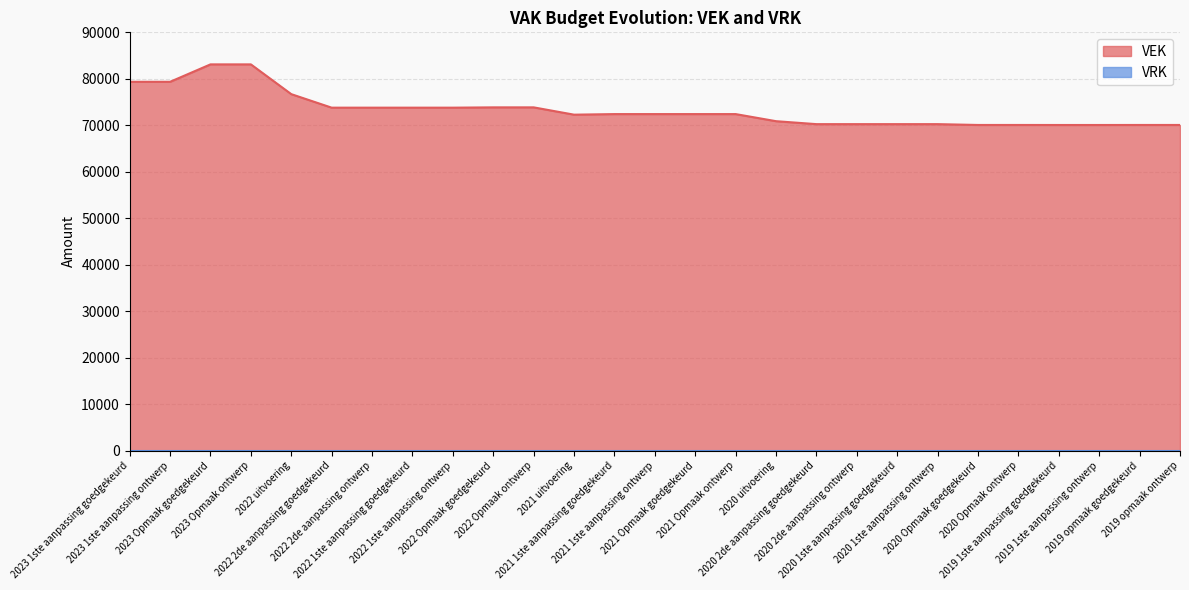

What is the label of the 24th point from the right?

2023 Opmaak ontwerp